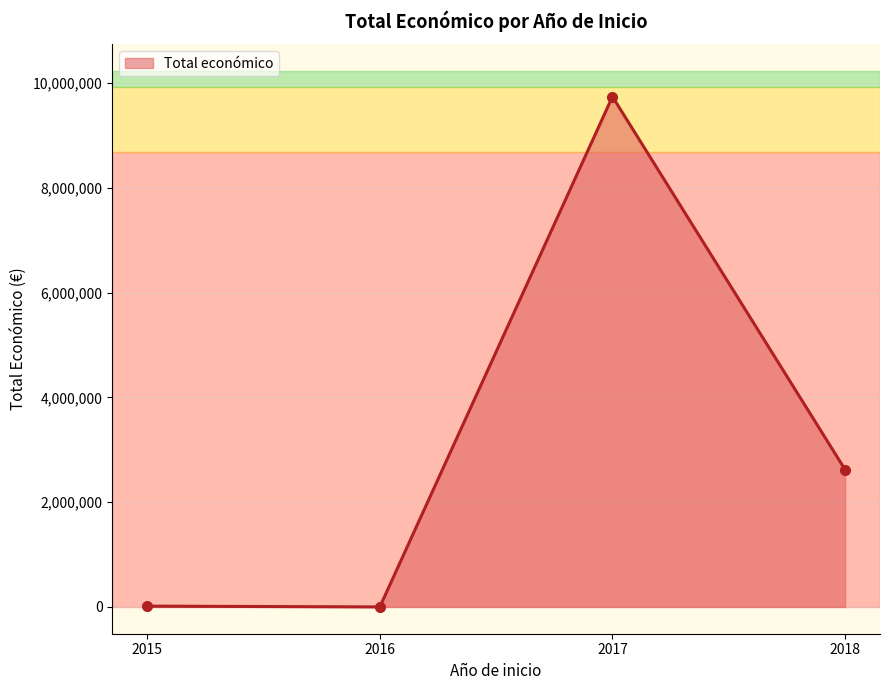

What is the change in value from 2017 to 2018?

-7122778